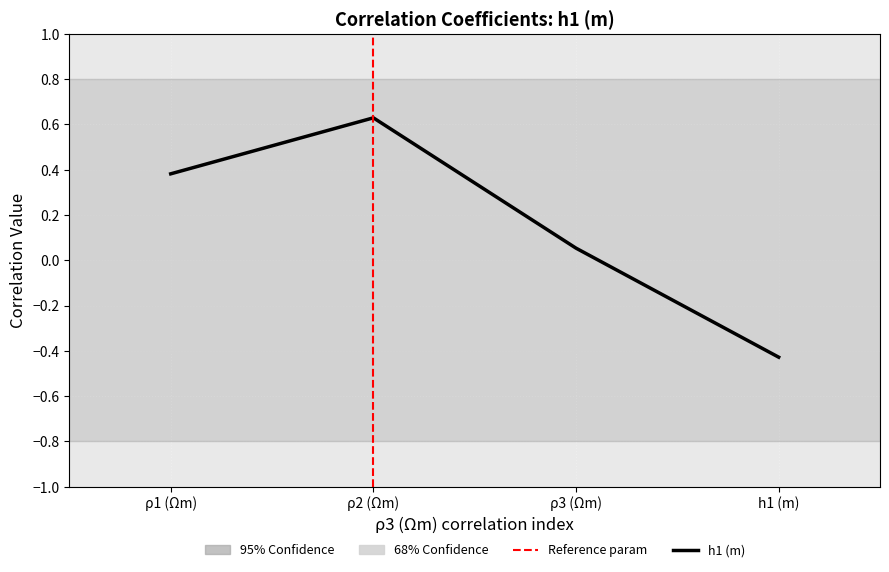

Is it true that the value at h1 (m) is -0.1?

False